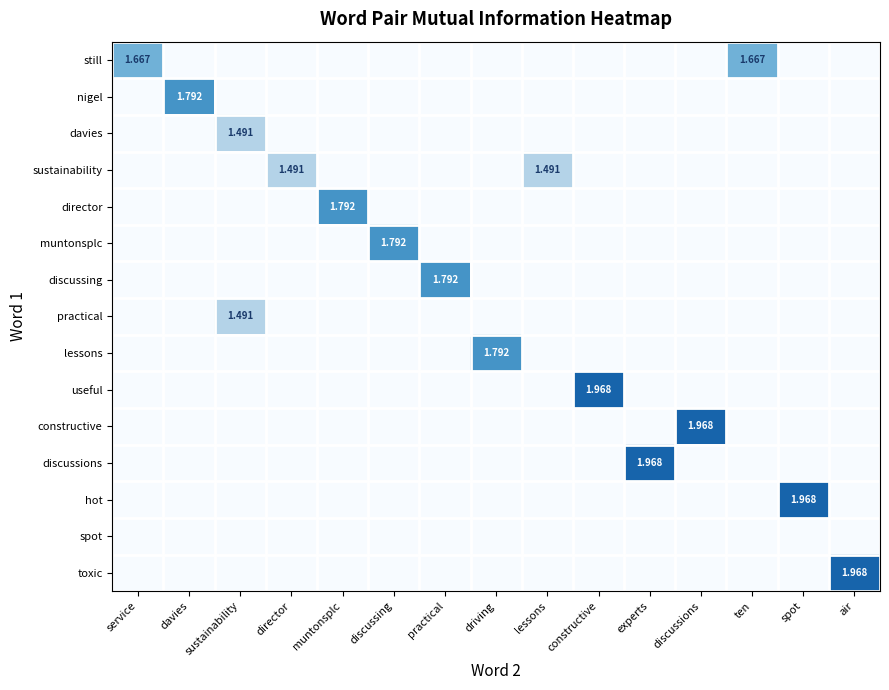

What is the greatest value displayed?

2.0